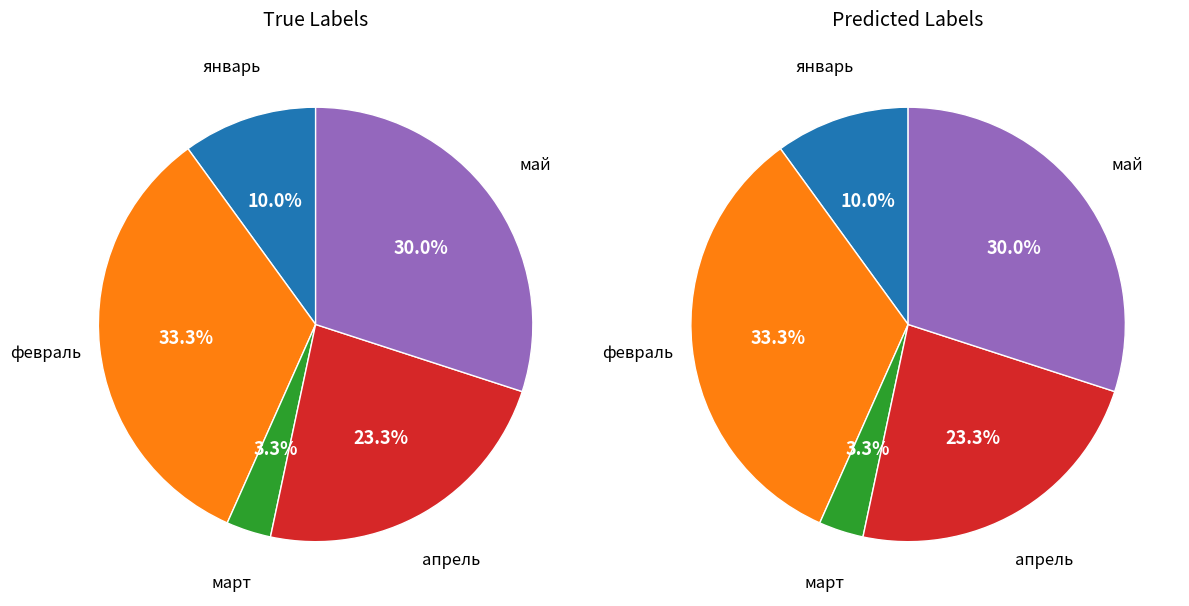

To the nearest percent, what portion does май represent?

30%